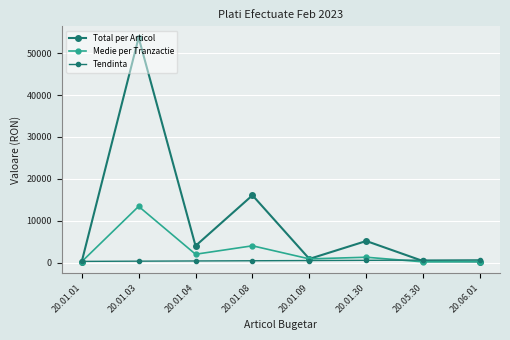

True or false: Total per Articol and Medie per Tranzactie intersect in this chart.

False